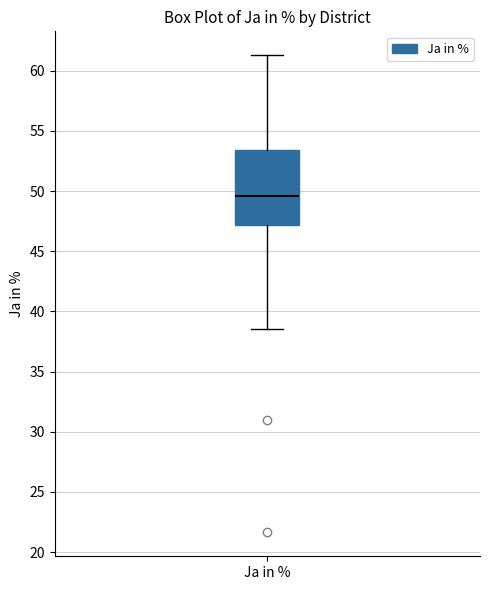

Read this box plot against the y-axis: the position of the median line, the range covered by the box, and the ends of both whiskers. The values are not printed on the chart, so give them approximately, as read against the axis.

median 49.5, box 47.0 to 53.5, whiskers 38.5 to 61.5